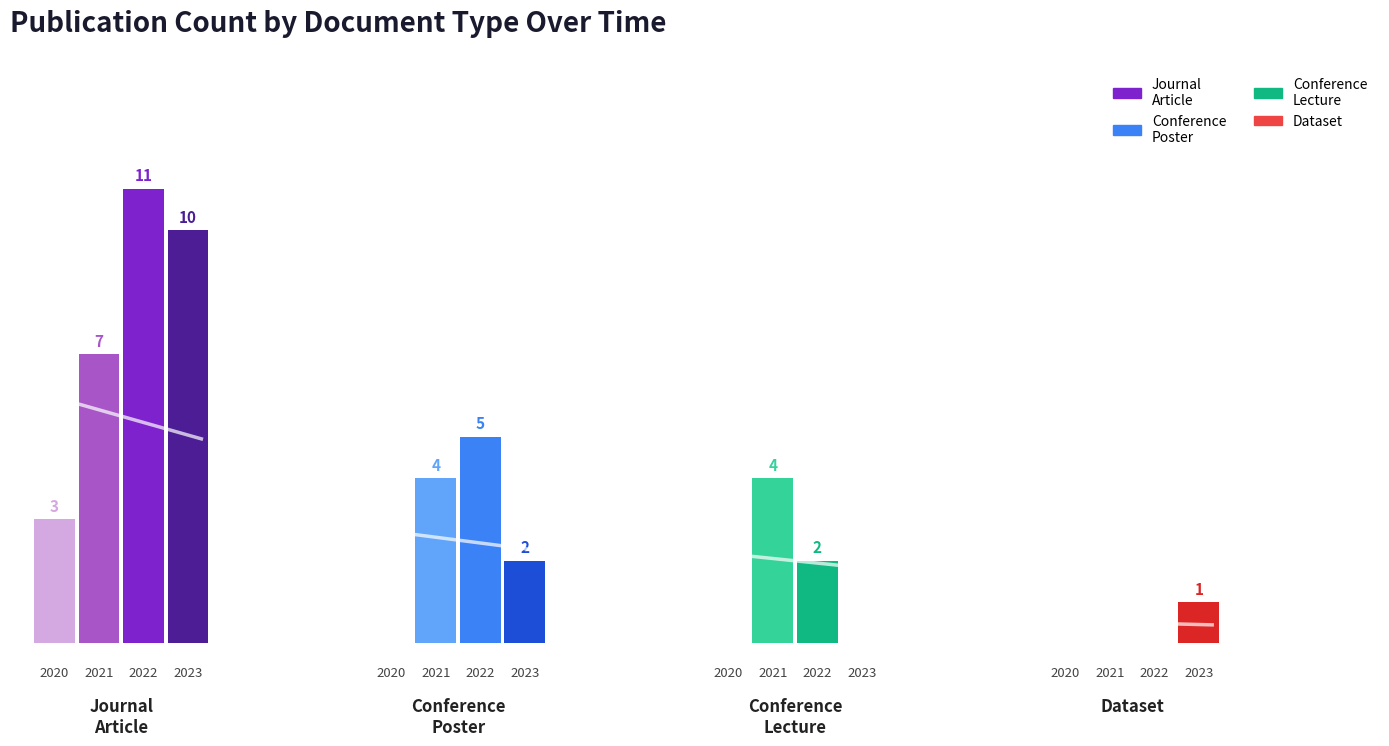

Which series has the largest total across all categories?

journal article